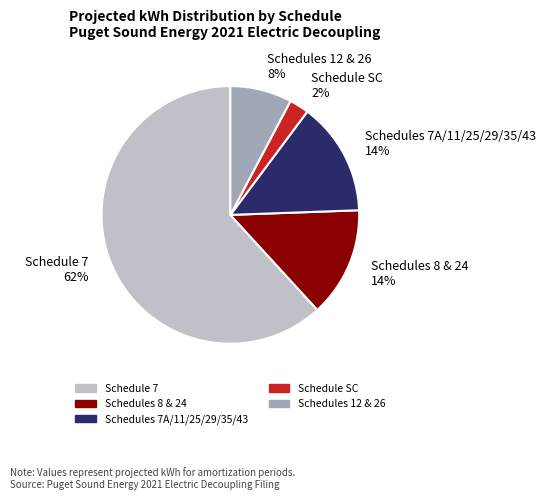

Count the number of slices in the pie.

5